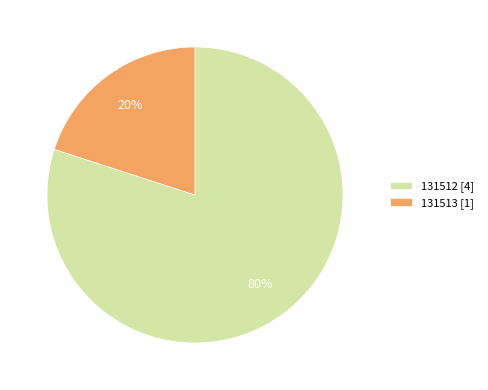

Is it true that 131513 is 31% of the pie?

False